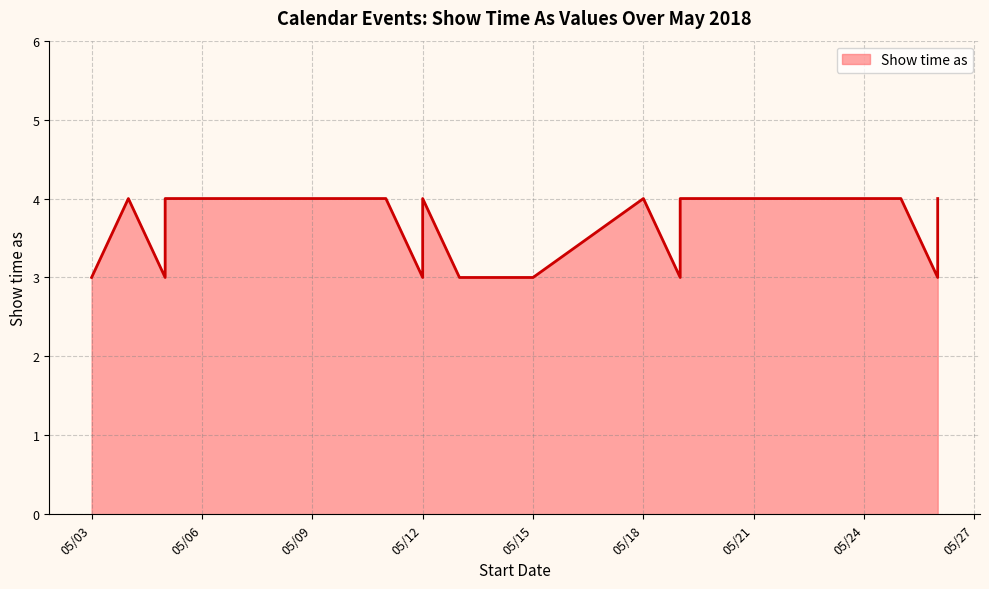

What is the difference between the second highest and minimum values?

1